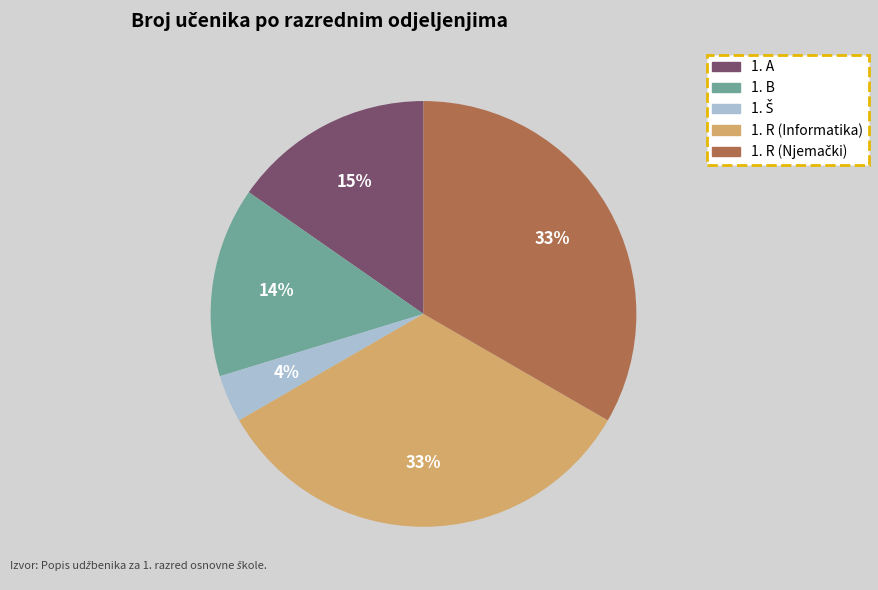

Is there a majority slice in this chart?

No